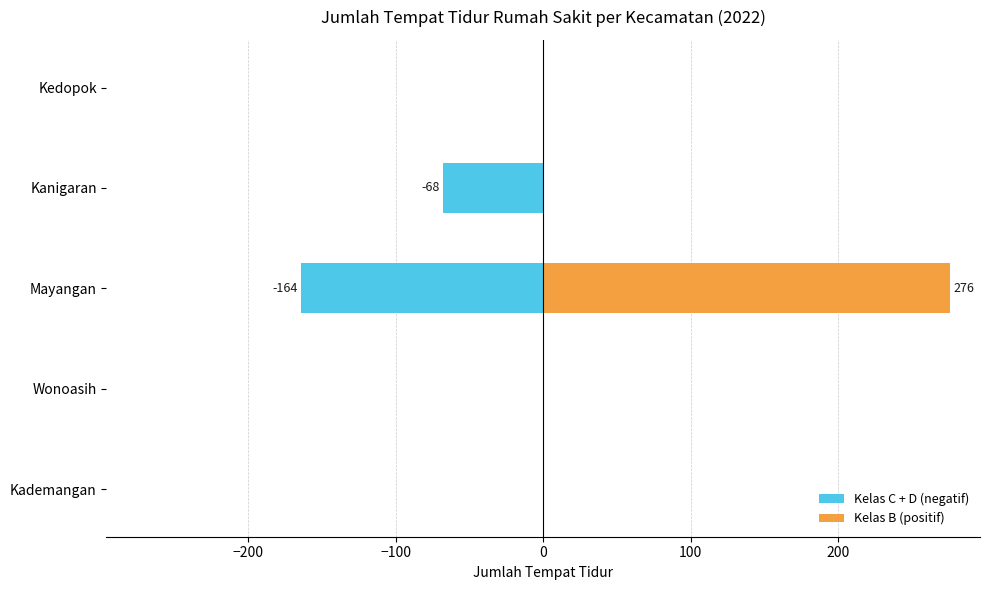

How many bars are there in total?

10